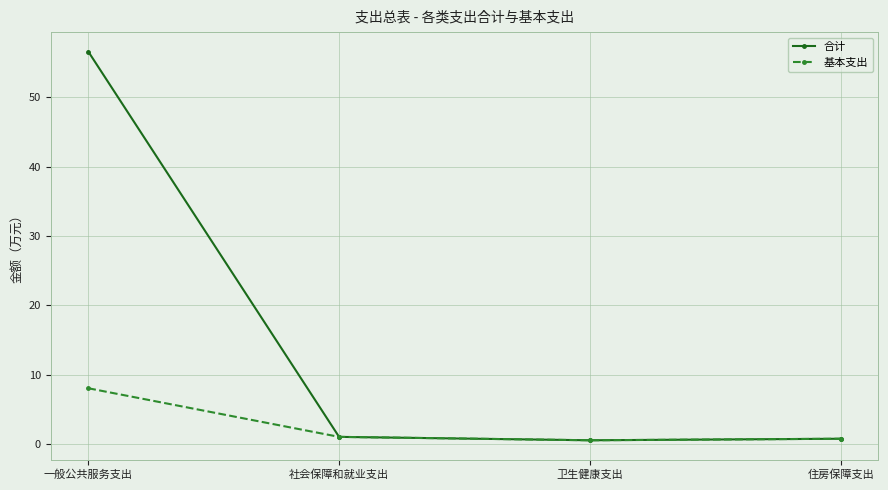

Is this an area chart (filled region under the line)?

No